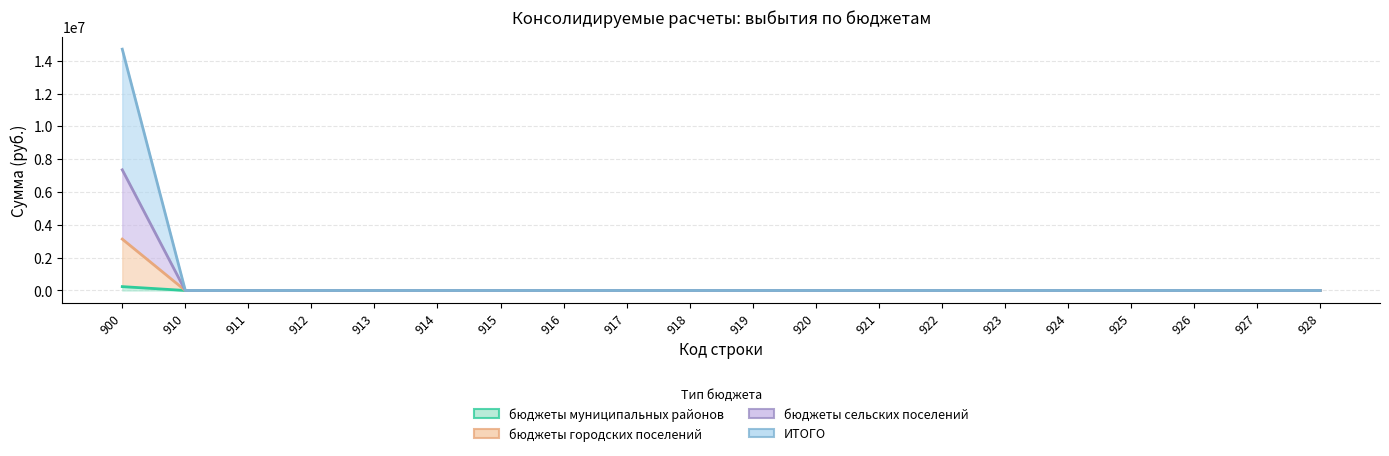

What are all the series names shown in the legend?

бюджеты муниципальных районов, бюджеты городских поселений, бюджеты сельских поселений, ИТОГО